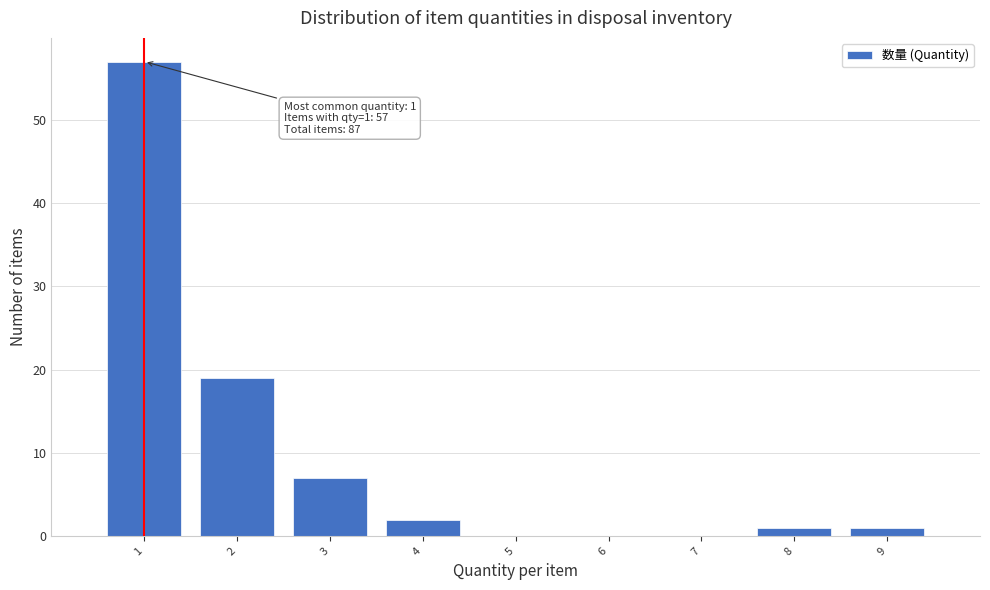

Reading right to left, extract all data points from this chart.

9=1	8=1	4=2	3=7	2=19	1=57